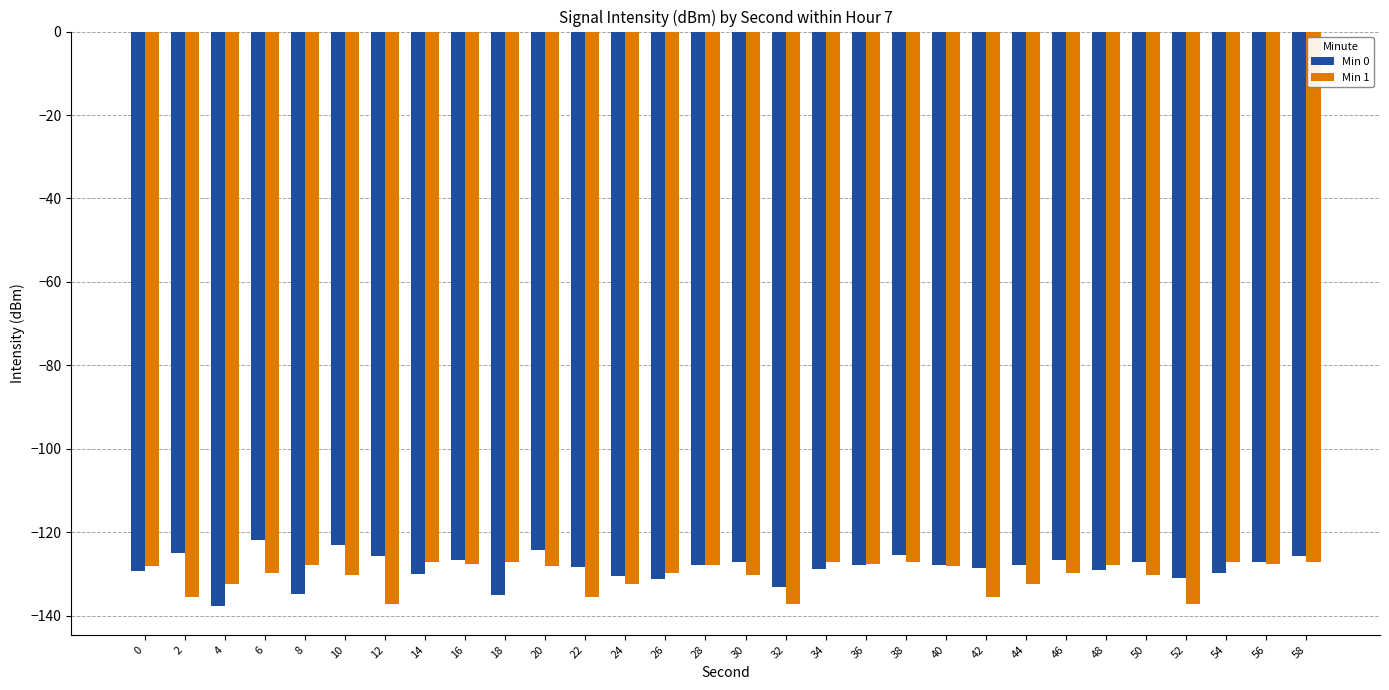

What is the value of the Min 1 bar at the 4th from the left?

-129.6